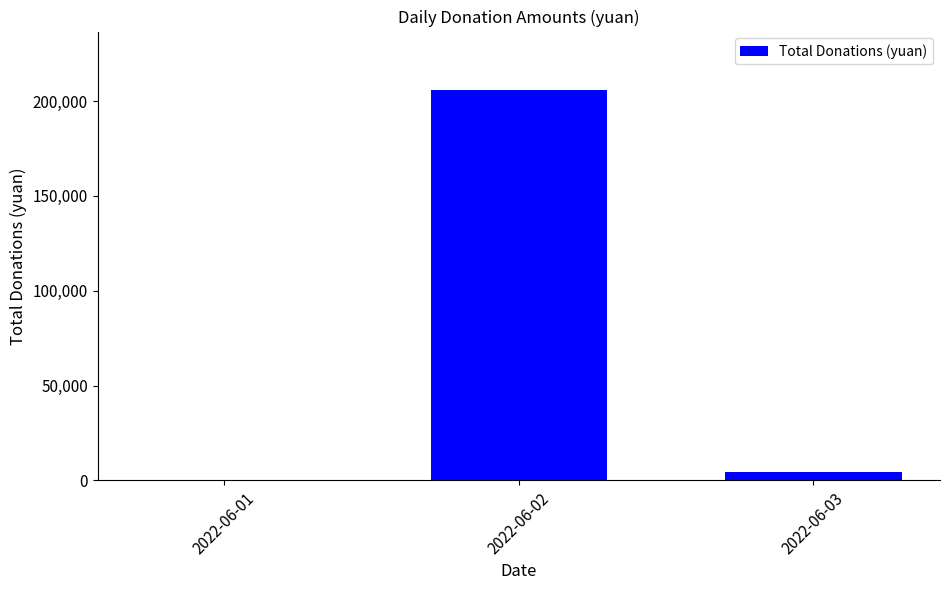

Are the bars horizontal?

No